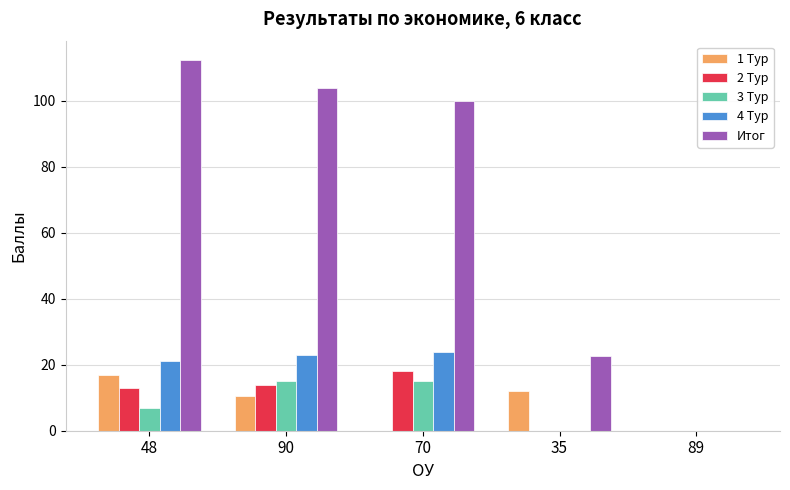

What is the maximum value shown in the chart?

112.3